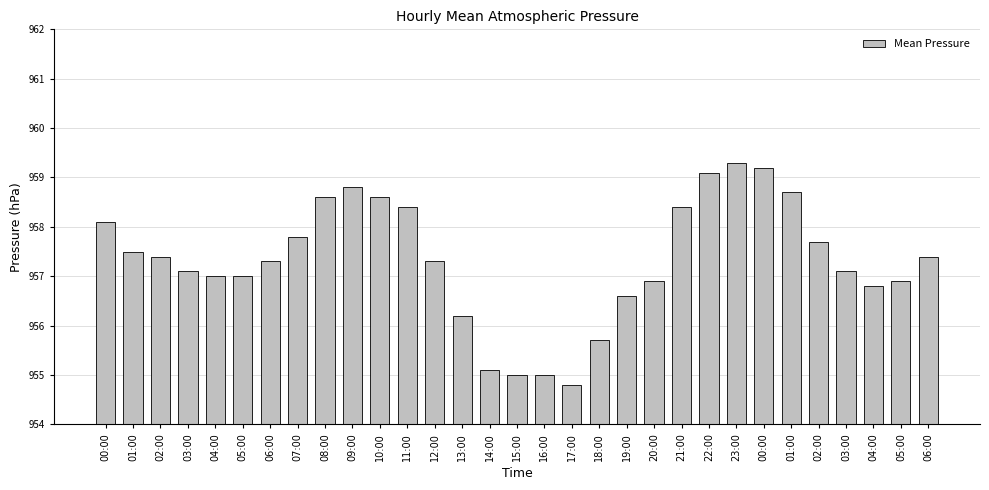

List the labels in order of value, largest first.

23:00, 00:00, 22:00, 09:00, 01:00, 08:00, 10:00, 11:00, 21:00, 00:00, 07:00, 02:00, 01:00, 02:00, 06:00, 06:00, 12:00, 03:00, 03:00, 04:00, 05:00, 20:00, 05:00, 04:00, 19:00, 13:00, 18:00, 14:00, 15:00, 16:00, 17:00